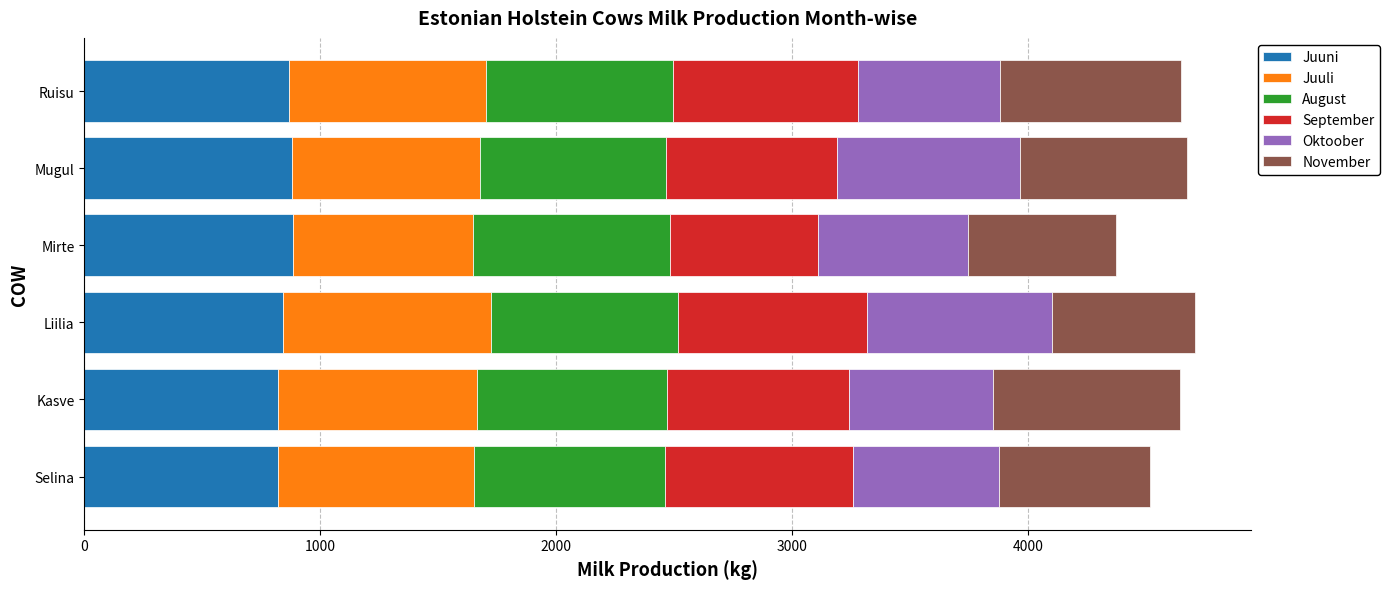

Is it true that Juuni equals 1218 at Liilia?

False